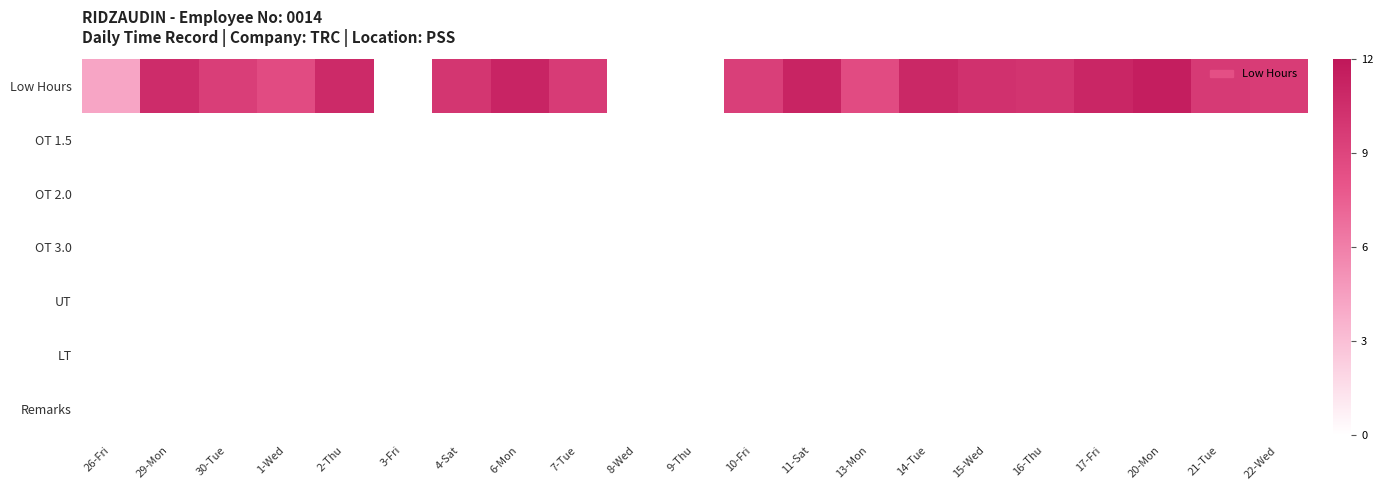

Reading left to right, list all the values displayed in this chart.

Low Hours: 26-Fri=4.2	29-Mon=10.6	30-Tue=9.4	1-Wed=8.6	2-Thu=10.8	3-Fri=0.0	4-Sat=10.0	6-Mon=11.1	7-Tue=9.6	8-Wed=0.0	9-Thu=0.0	10-Fri=9.4	11-Sat=11.2	13-Mon=8.6	14-Tue=10.9	15-Wed=10.3	16-Thu=10.1	17-Fri=11.0	20-Mon=11.6	21-Tue=9.7	22-Wed=9.6
OT 1.5: 26-Fri=0.0	29-Mon=0.0	30-Tue=0.0	1-Wed=0.0	2-Thu=0.0	3-Fri=0.0	4-Sat=0.0	6-Mon=0.0	7-Tue=0.0	8-Wed=0.0	9-Thu=0.0	10-Fri=0.0	11-Sat=0.0	13-Mon=0.0	14-Tue=0.0	15-Wed=0.0	16-Thu=0.0	17-Fri=0.0	20-Mon=0.0	21-Tue=0.0	22-Wed=0.0
OT 2.0: 26-Fri=0.0	29-Mon=0.0	30-Tue=0.0	1-Wed=0.0	2-Thu=0.0	3-Fri=0.0	4-Sat=0.0	6-Mon=0.0	7-Tue=0.0	8-Wed=0.0	9-Thu=0.0	10-Fri=0.0	11-Sat=0.0	13-Mon=0.0	14-Tue=0.0	15-Wed=0.0	16-Thu=0.0	17-Fri=0.0	20-Mon=0.0	21-Tue=0.0	22-Wed=0.0
OT 3.0: 26-Fri=0.0	29-Mon=0.0	30-Tue=0.0	1-Wed=0.0	2-Thu=0.0	3-Fri=0.0	4-Sat=0.0	6-Mon=0.0	7-Tue=0.0	8-Wed=0.0	9-Thu=0.0	10-Fri=0.0	11-Sat=0.0	13-Mon=0.0	14-Tue=0.0	15-Wed=0.0	16-Thu=0.0	17-Fri=0.0	20-Mon=0.0	21-Tue=0.0	22-Wed=0.0
UT: 26-Fri=0.0	29-Mon=0.0	30-Tue=0.0	1-Wed=0.0	2-Thu=0.0	3-Fri=0.0	4-Sat=0.0	6-Mon=0.0	7-Tue=0.0	8-Wed=0.0	9-Thu=0.0	10-Fri=0.0	11-Sat=0.0	13-Mon=0.0	14-Tue=0.0	15-Wed=0.0	16-Thu=0.0	17-Fri=0.0	20-Mon=0.0	21-Tue=0.0	22-Wed=0.0
LT: 26-Fri=0.0	29-Mon=0.0	30-Tue=0.0	1-Wed=0.0	2-Thu=0.0	3-Fri=0.0	4-Sat=0.0	6-Mon=0.0	7-Tue=0.0	8-Wed=0.0	9-Thu=0.0	10-Fri=0.0	11-Sat=0.0	13-Mon=0.0	14-Tue=0.0	15-Wed=0.0	16-Thu=0.0	17-Fri=0.0	20-Mon=0.0	21-Tue=0.0	22-Wed=0.0
Remarks: 26-Fri=0.0	29-Mon=0.0	30-Tue=0.0	1-Wed=0.0	2-Thu=0.0	3-Fri=0.0	4-Sat=0.0	6-Mon=0.0	7-Tue=0.0	8-Wed=0.0	9-Thu=0.0	10-Fri=0.0	11-Sat=0.0	13-Mon=0.0	14-Tue=0.0	15-Wed=0.0	16-Thu=0.0	17-Fri=0.0	20-Mon=0.0	21-Tue=0.0	22-Wed=0.0